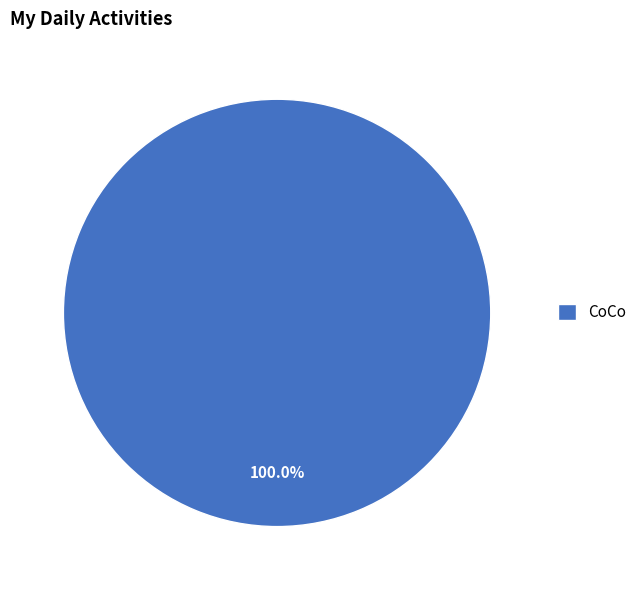

Which category accounts for the majority?

CoCo